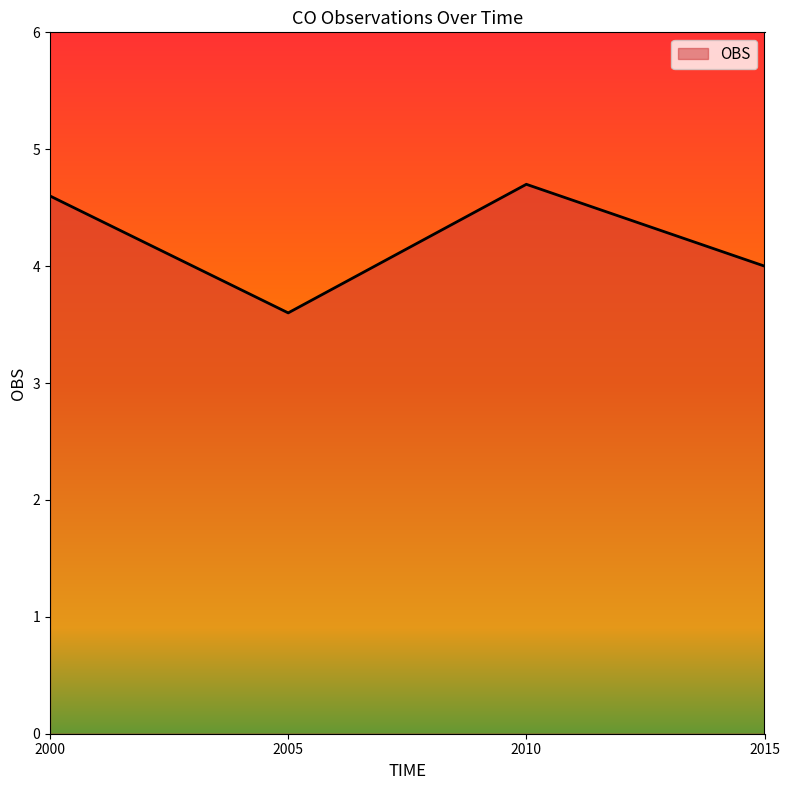

True or false: the data shows 3.6 at 2005.

True